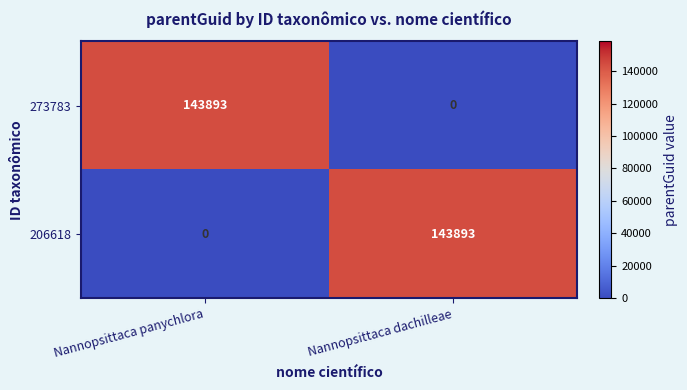

Where is 206618 nearest to the value 71946?

Nannopsittaca panychlora